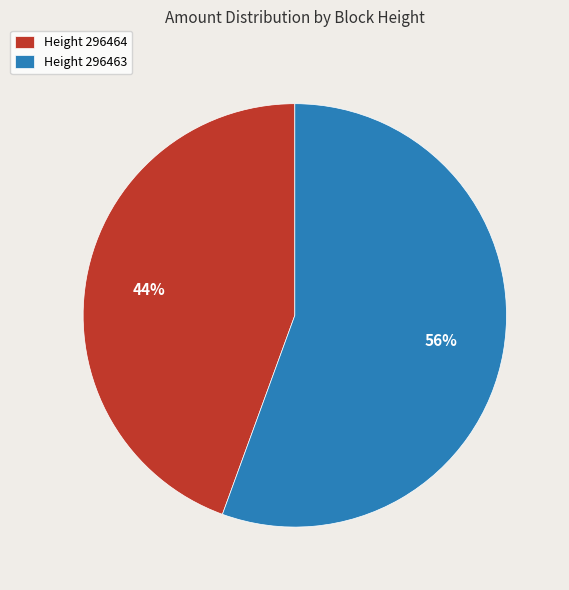

To the nearest percent, what percentage of the pie is Height 296463?

56%